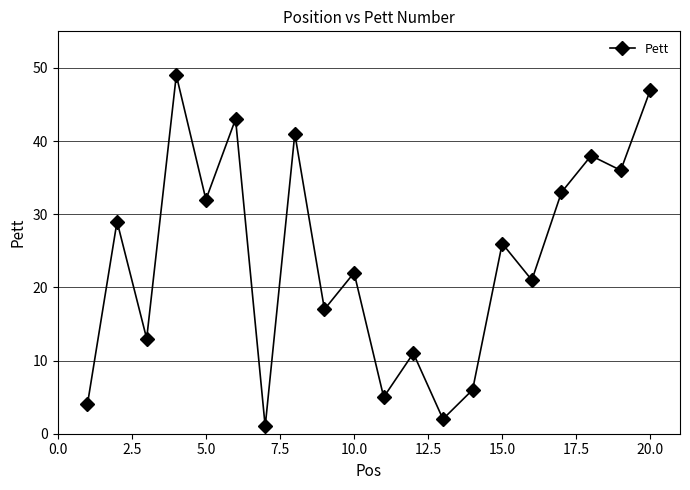

How many points are lower than both their immediate neighbors (excluding endpoints)?

8